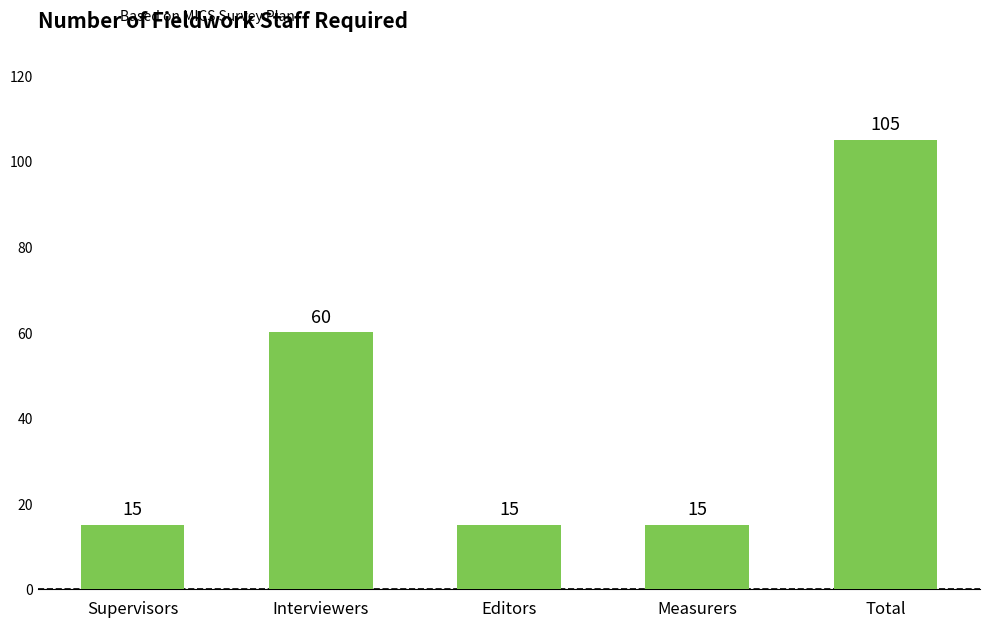

What is the change in value from Interviewers to Editors?

-45